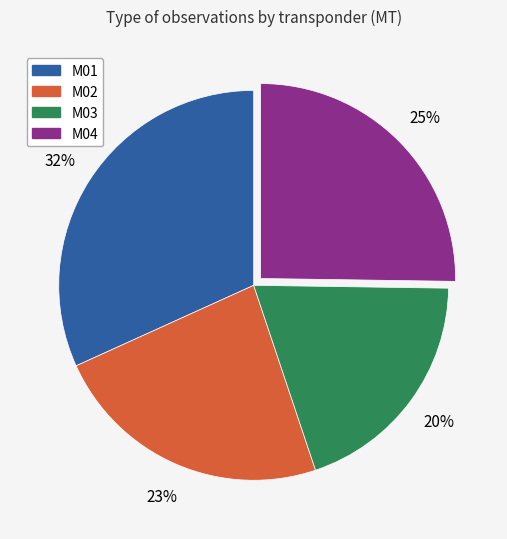

How many slices are in this pie chart?

4